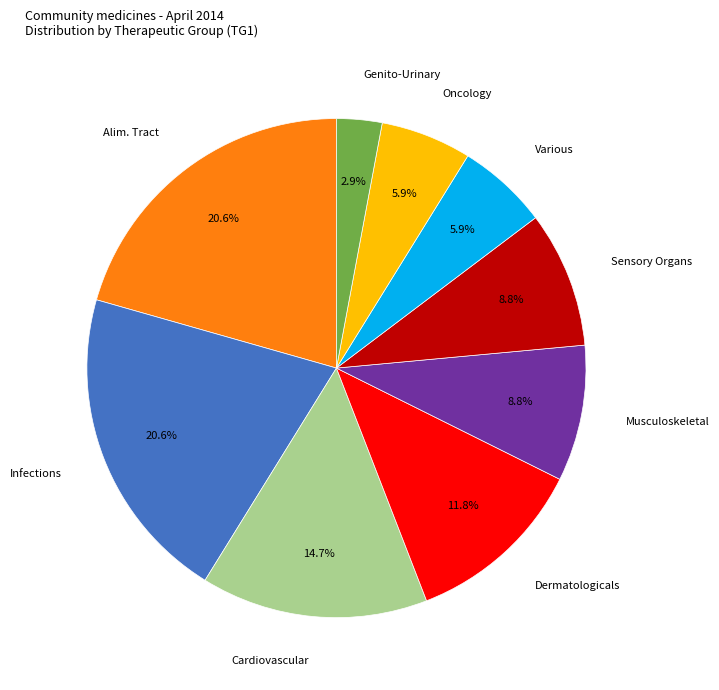

Is there any slice that represents more than half of the pie?

No